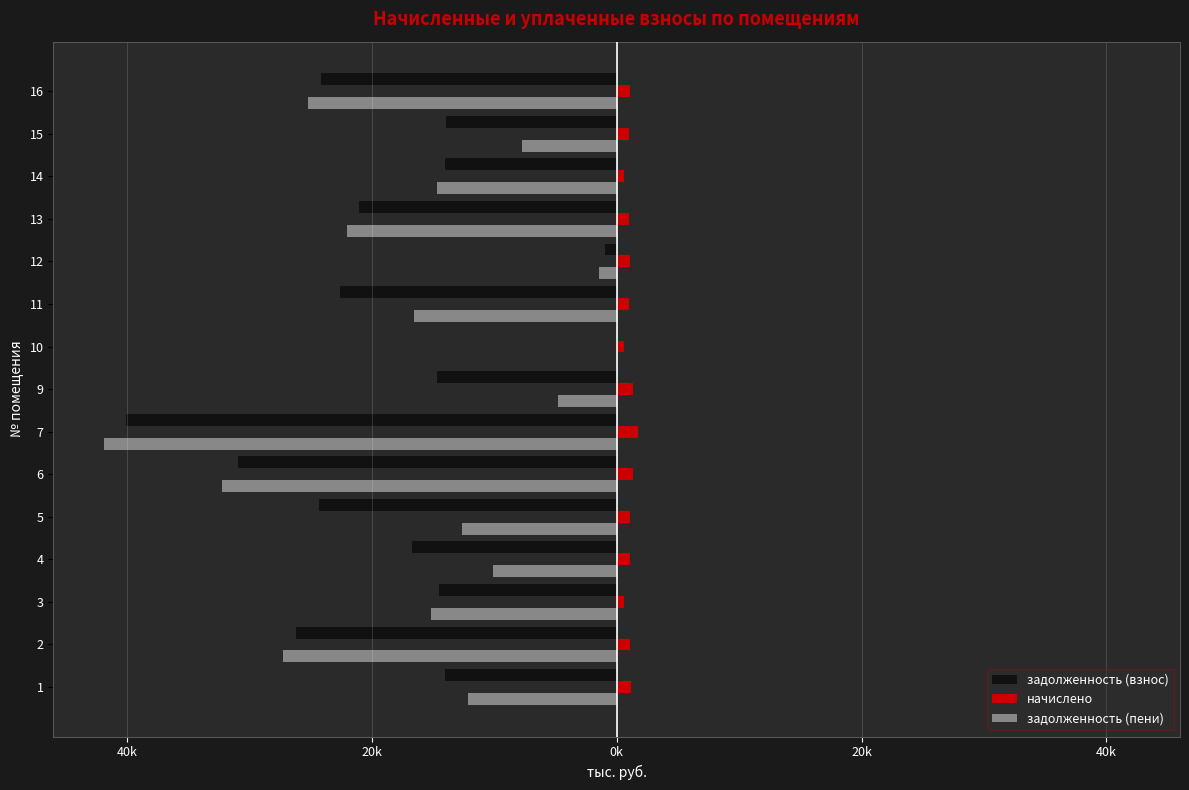

What are all the series names shown in the legend?

задолженность (взнос), начислено, задолженность (пени)